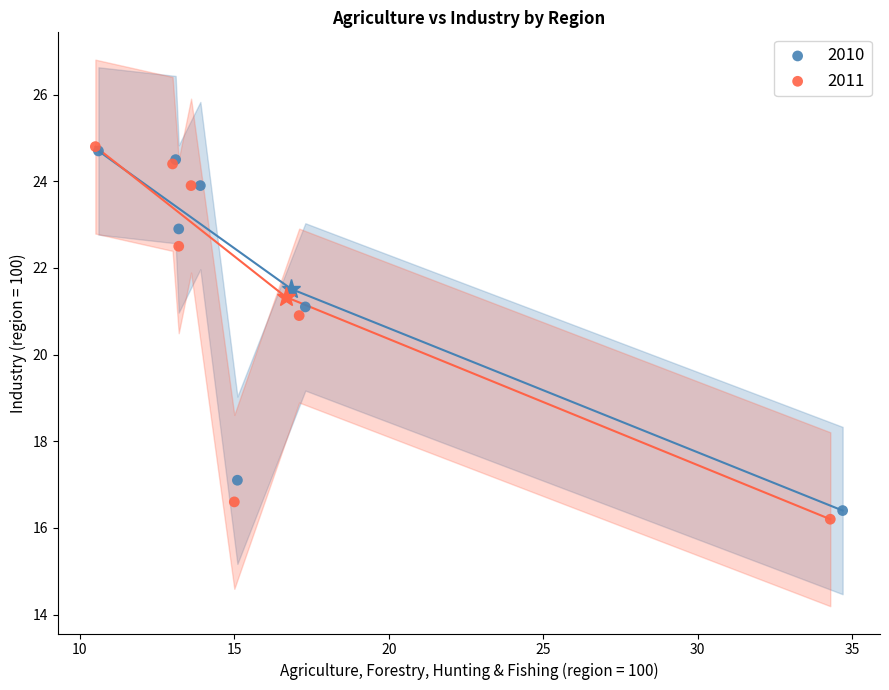

Which series contains the lowest Y value?

2011